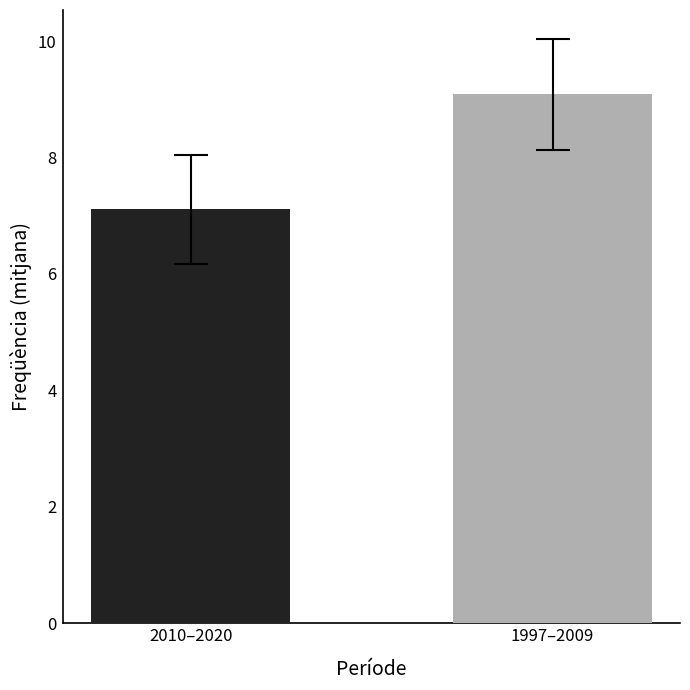

Rank the categories by value from highest to lowest.

1997–2009, 2010–2020